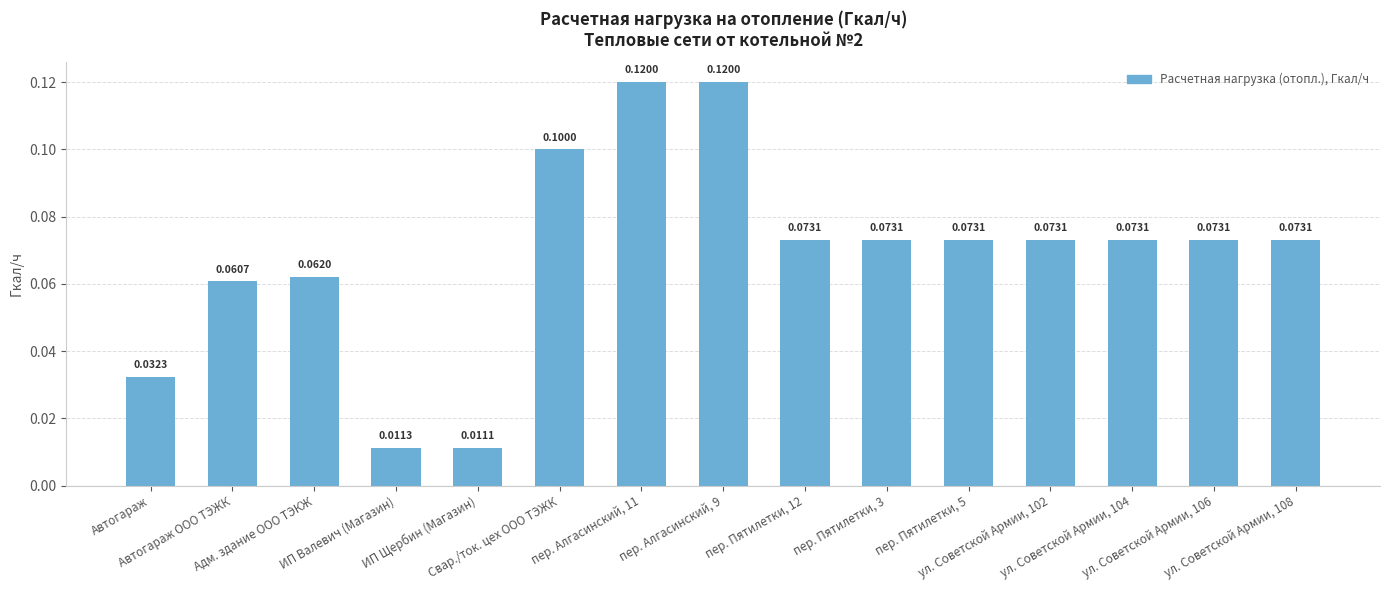

List the labels in order of value, smallest first.

ИП Щербин (Магазин), ИП Валевич (Магазин), Автогараж, Автогараж ООО ТЭЖК, Адм. здание ООО ТЭКЖ, пер. Пятилетки, 12, пер. Пятилетки, 3, пер. Пятилетки, 5, ул. Советской Армии, 102, ул. Советской Армии, 104, ул. Советской Армии, 106, ул. Советской Армии, 108, Свар./ток. цех ООО ТЭЖК, пер. Алгасинский, 11, пер. Алгасинский, 9